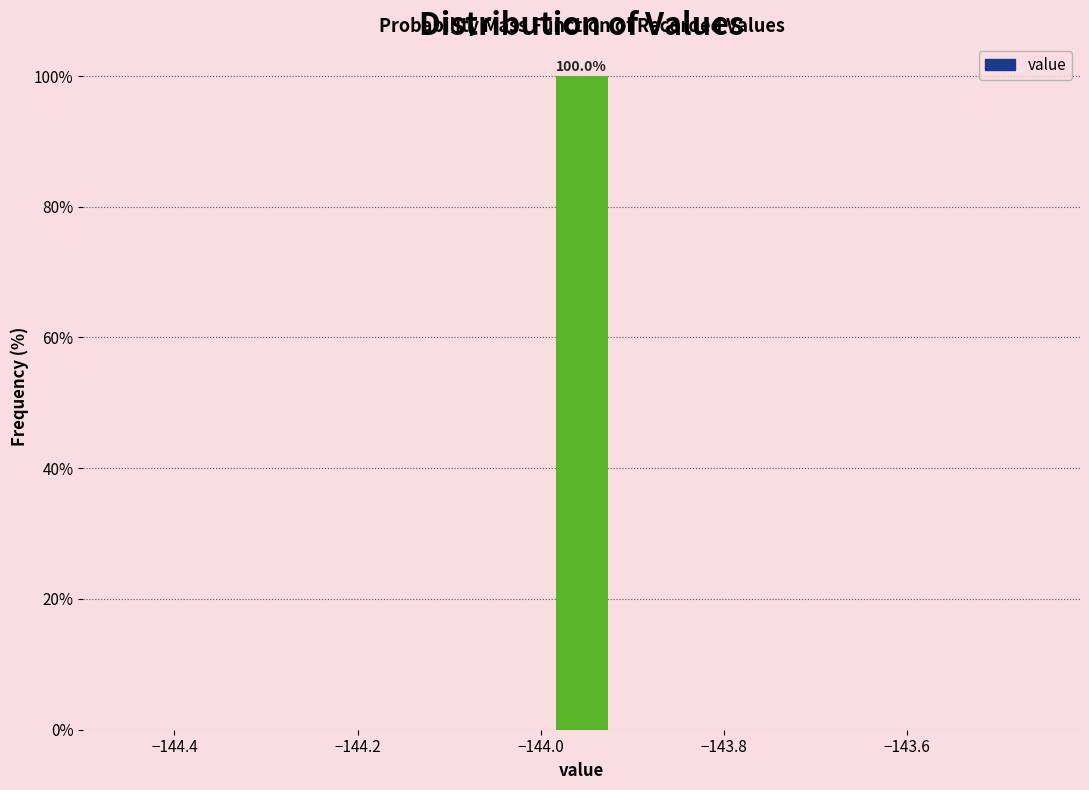

Read against the x-axis, roughly where is the centre of the tallest bar?

-143.96